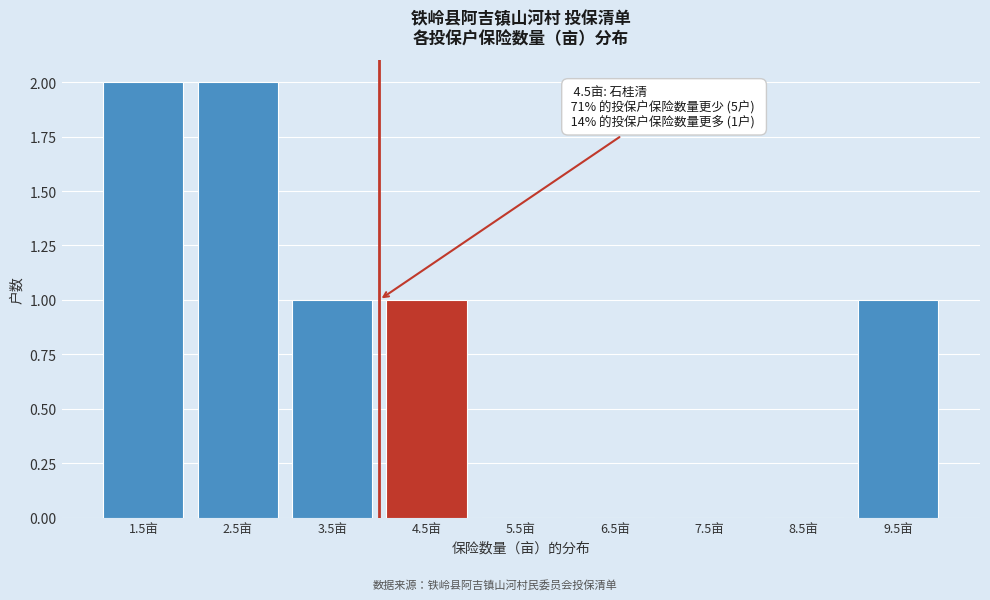

Reading left to right, transcribe all the data shown in this chart.

1.5亩=2	2.5亩=2	3.5亩=1	4.5亩=1	5.5亩=0	6.5亩=0	7.5亩=0	8.5亩=0	9.5亩=1